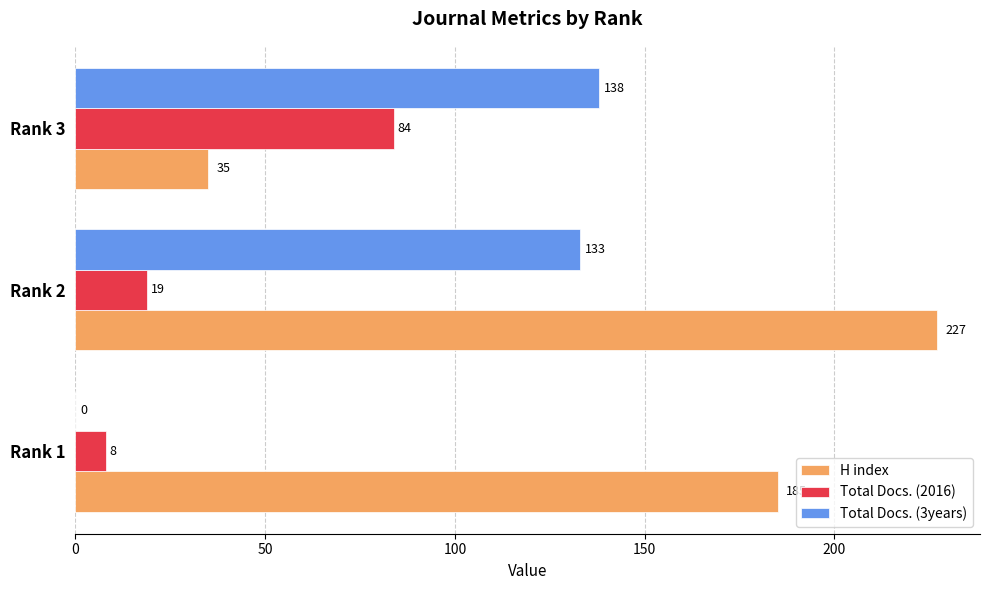

How many values in Total Docs. (3years) are above zero?

2